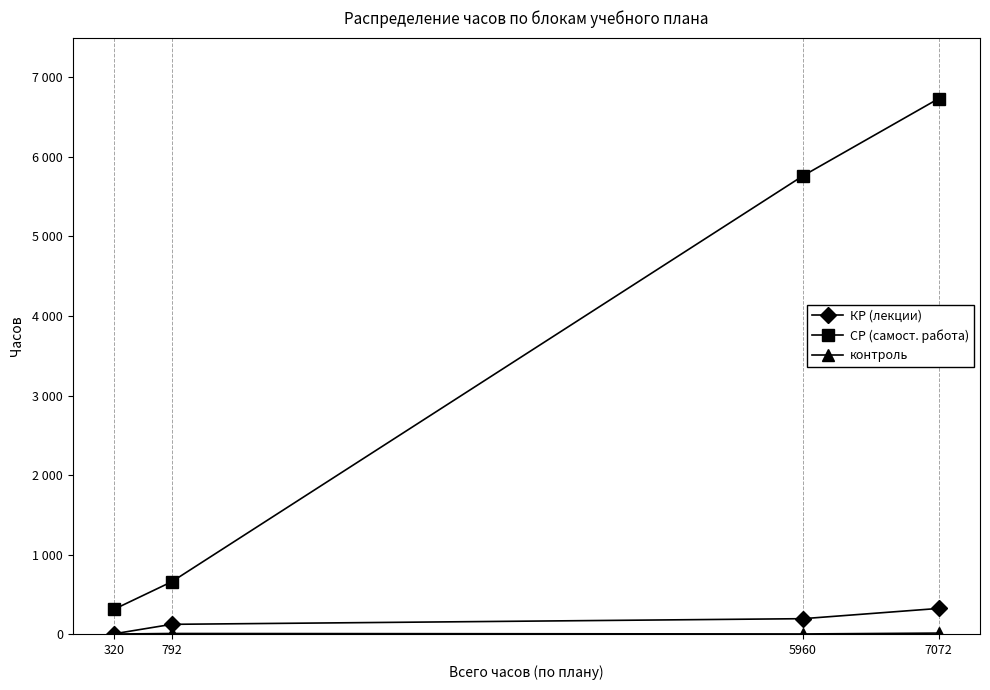

What is the lowest value of the СР (самост. работа) series?

313